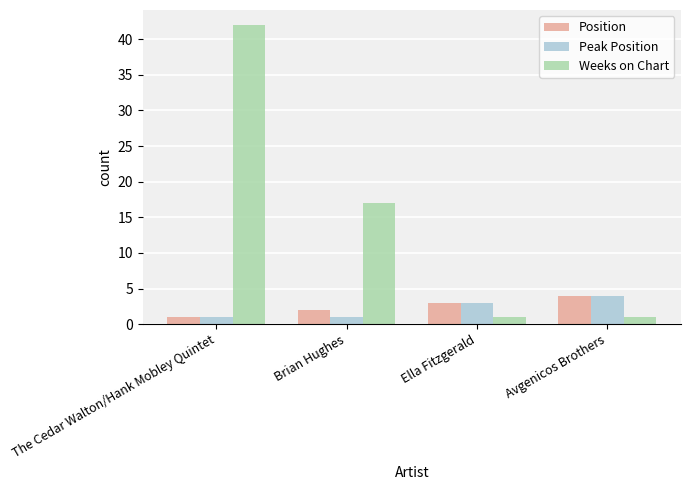

Rank the series at Brian Hughes from highest to lowest value.

Weeks on Chart, Position, Peak Position